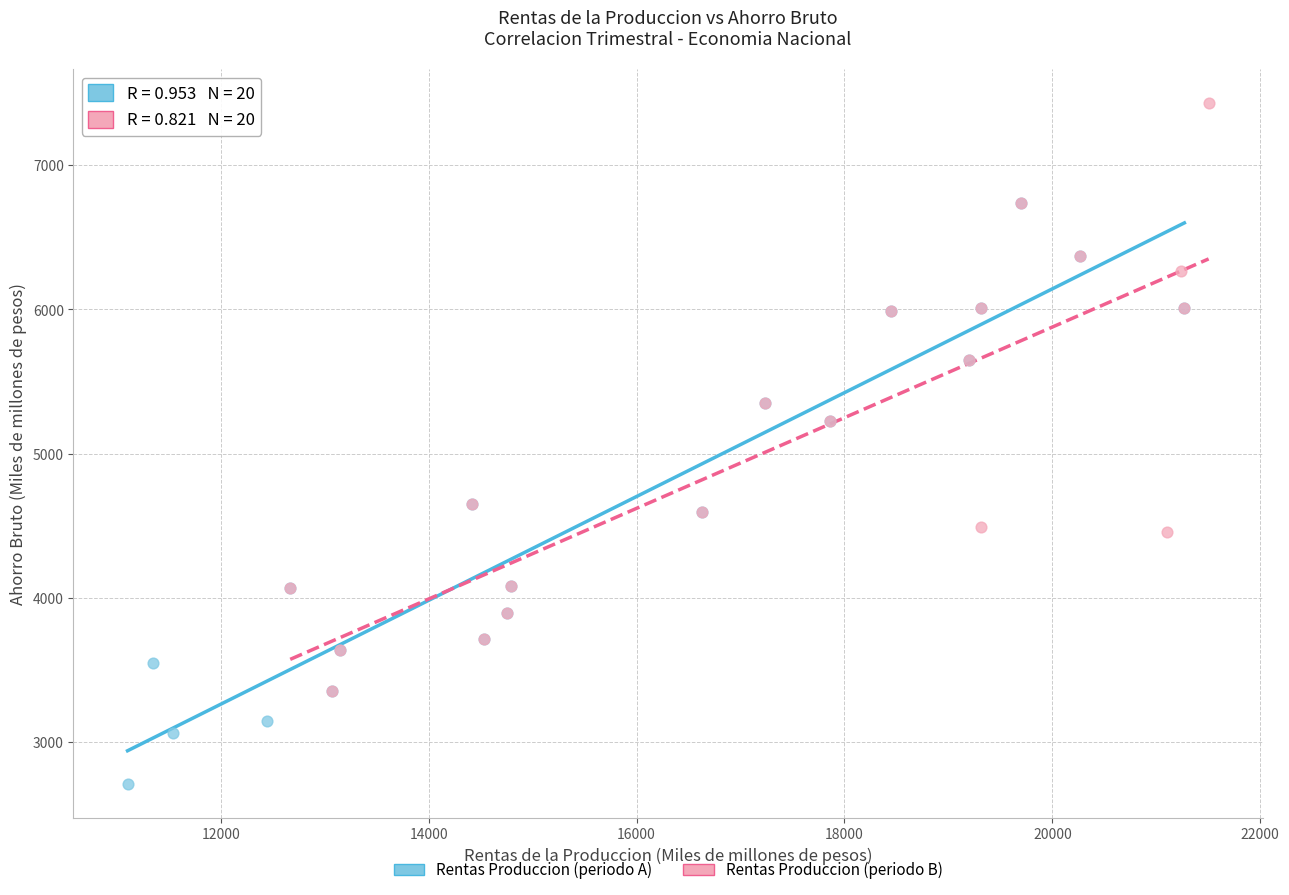

Which series contains the lowest Y value?

Rentas Produccion (periodo A)